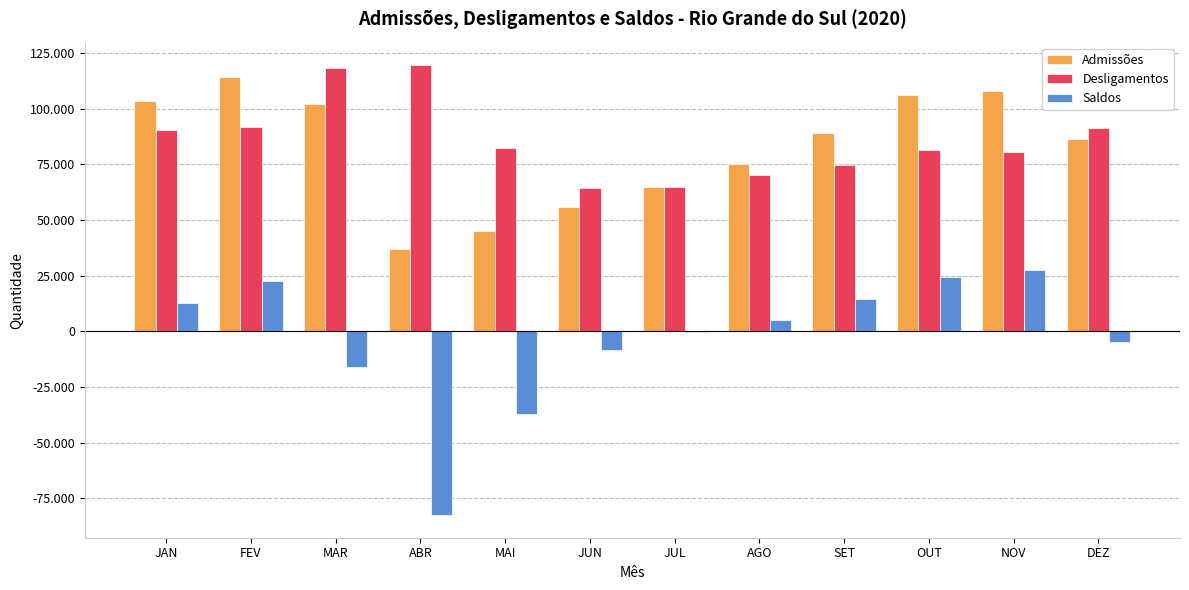

What is the label of the 10th bar from the right?

MAR